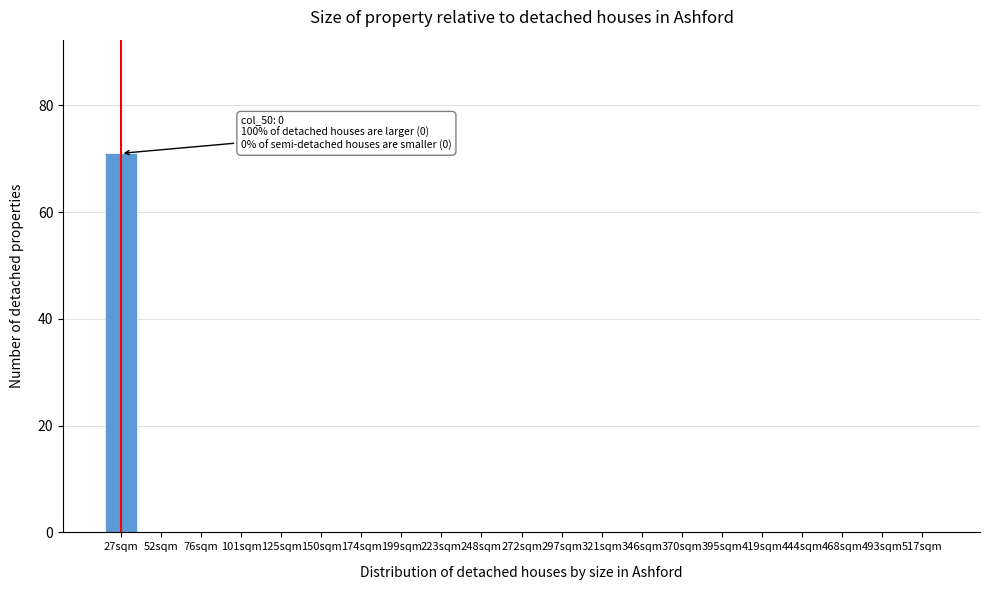

Reading left to right, list all the values displayed in this chart.

27sqm=71	52sqm=0	76sqm=0	101sqm=0	125sqm=0	150sqm=0	174sqm=0	199sqm=0	223sqm=0	248sqm=0	272sqm=0	297sqm=0	321sqm=0	346sqm=0	370sqm=0	395sqm=0	419sqm=0	444sqm=0	468sqm=0	493sqm=0	517sqm=0